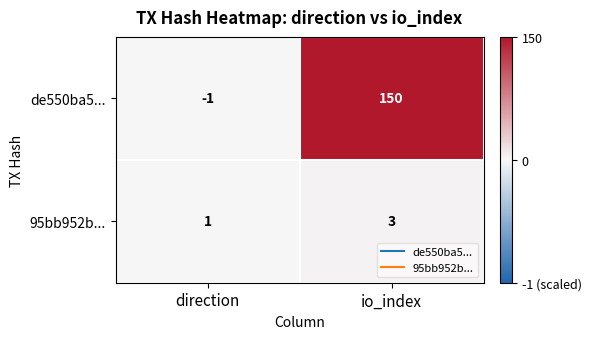

Reading right to left, list all the values displayed in this chart.

de550ba5...: io_index=150	direction=-1
95bb952b...: io_index=3	direction=1